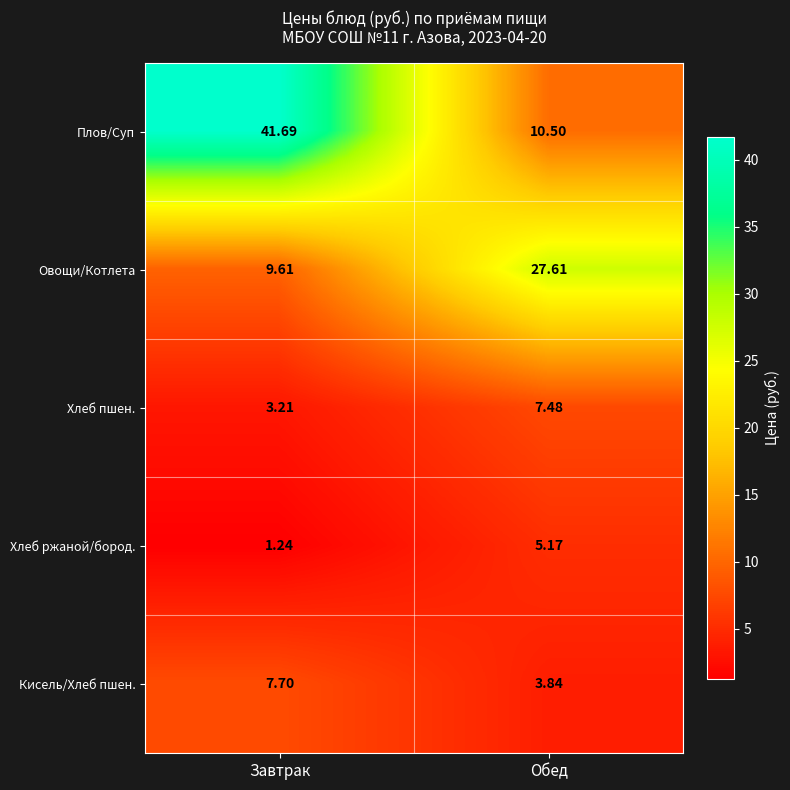

What is the difference between the highest and lowest values at Обед?

23.8